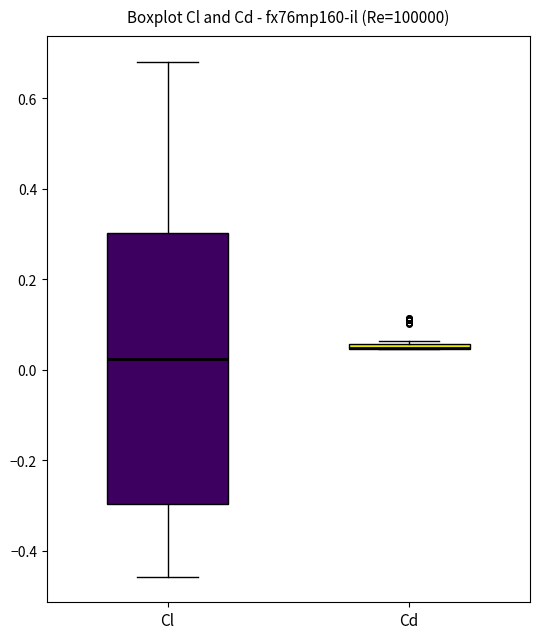

Comparing the boxes themselves (not the whiskers), which one is the tallest?

Cl